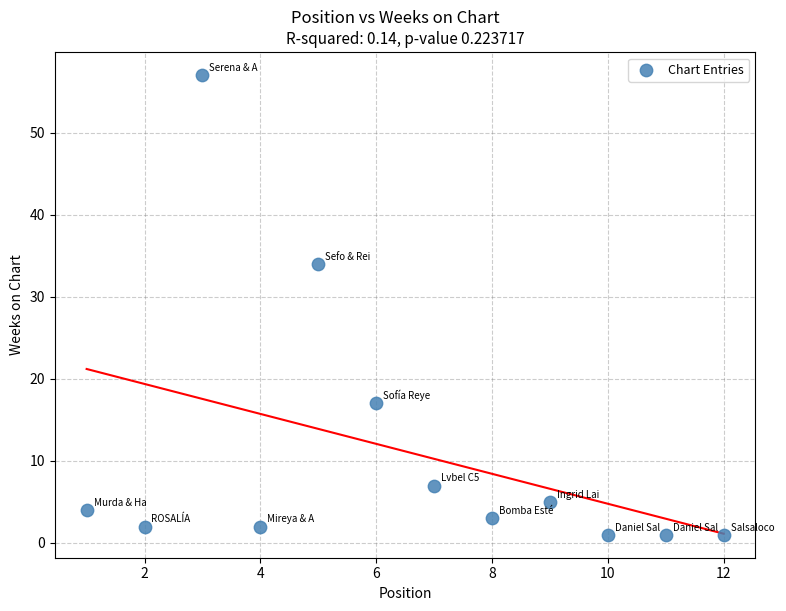

What is the average X value?

6